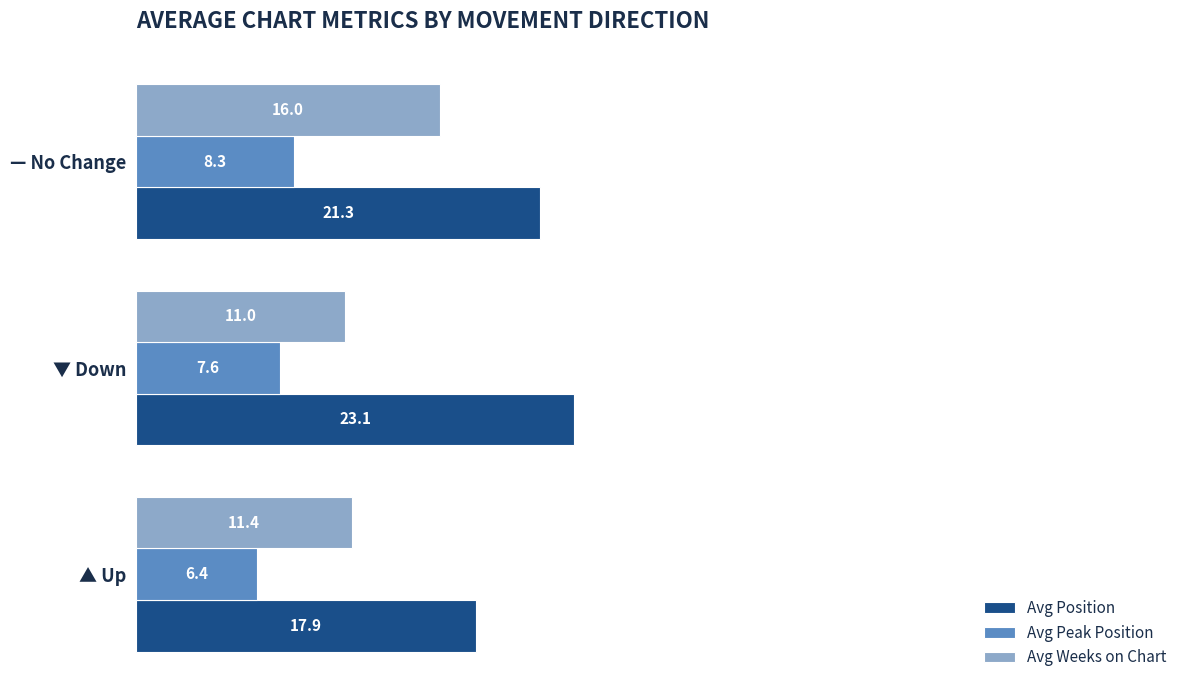

What is the average value of the Avg Weeks on Chart series?

12.8